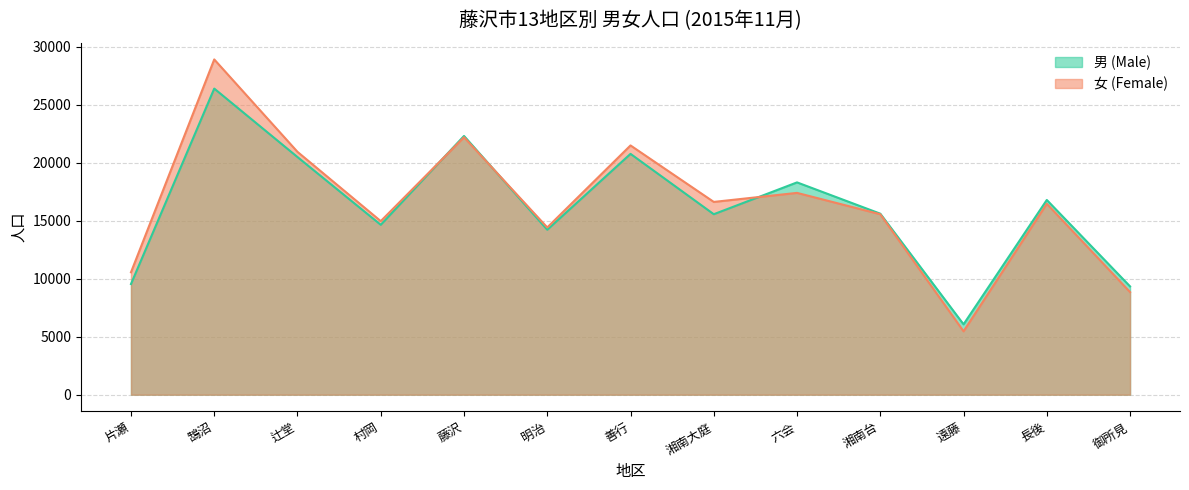

Which label corresponds to the largest value in the chart?

鵠沼